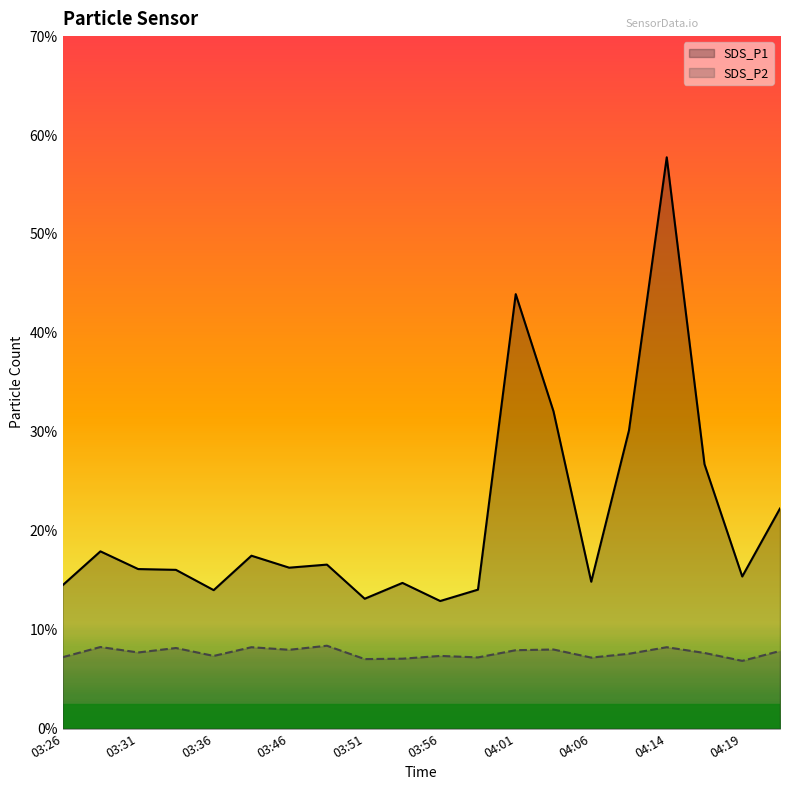

Reading left to right, transcribe all the data shown in this chart.

SDS_P1: 14.5	17.9	16.1	16.1	14.0	17.5	16.3	16.6	13.1	14.7	12.9	14.1	43.9	32.1	14.8	30.1	57.8	26.7	15.4	22.2
SDS_P2: 7.2	8.2	7.7	8.2	7.3	8.2	8.0	8.4	7.0	7.1	7.3	7.2	7.9	8.0	7.2	7.6	8.2	7.7	6.8	7.8